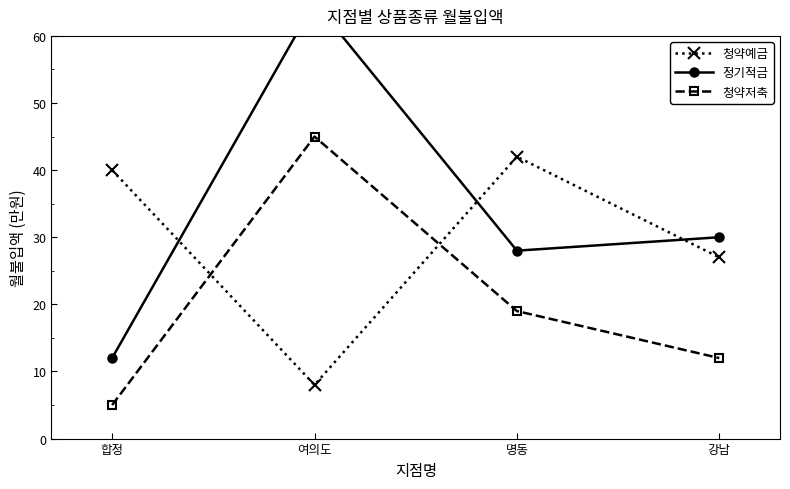

What is the label of the 1st point from the left?

합정